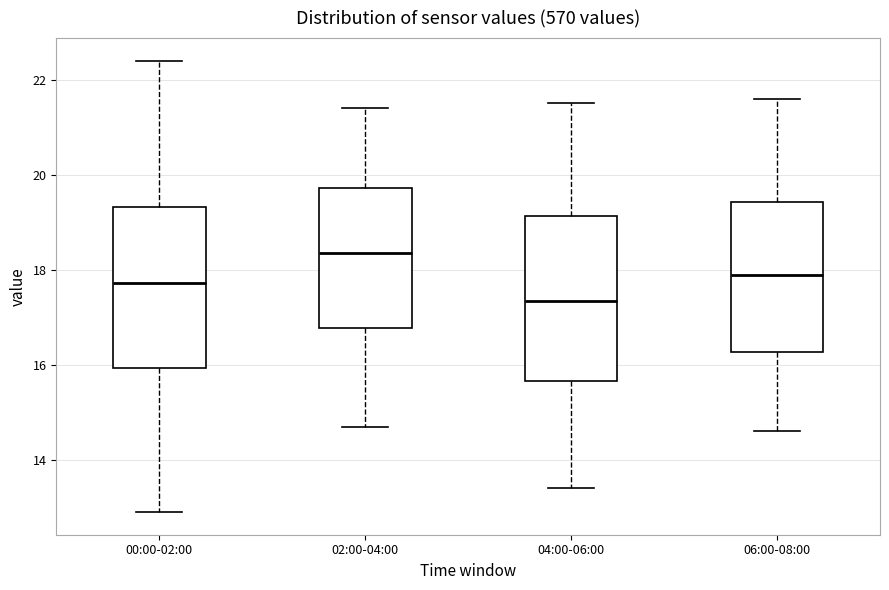

Reading left to right, transcribe this box plot: for each box, give where its median line is, the range the box spans, and where its two whiskers end, as read against the y-axis. The values are not printed on the chart, so give them approximately, as read against the axis.

00:00-02:00: median 17.8, box 16.0 to 19.4, whiskers 13.0 to 22.4
02:00-04:00: median 18.4, box 16.8 to 19.8, whiskers 14.8 to 21.4
04:00-06:00: median 17.4, box 15.6 to 19.2, whiskers 13.4 to 21.6
06:00-08:00: median 18.0, box 16.2 to 19.4, whiskers 14.6 to 21.6